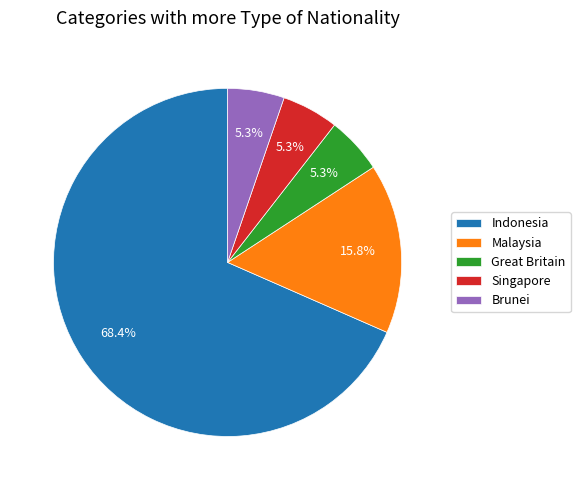

What is the majority slice?

Indonesia